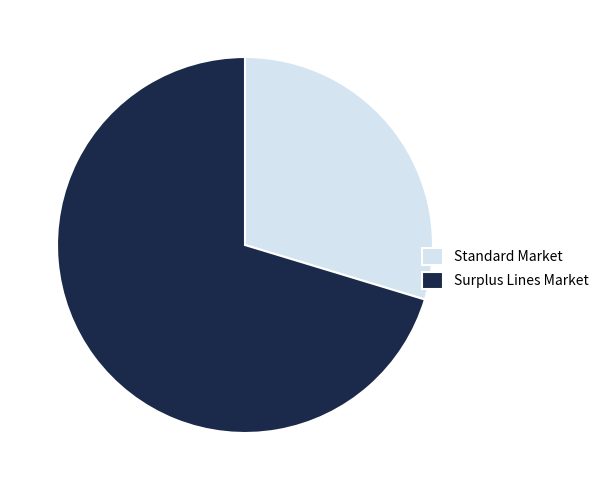

Between Standard Market and Surplus Lines Market, which is larger?

Surplus Lines Market